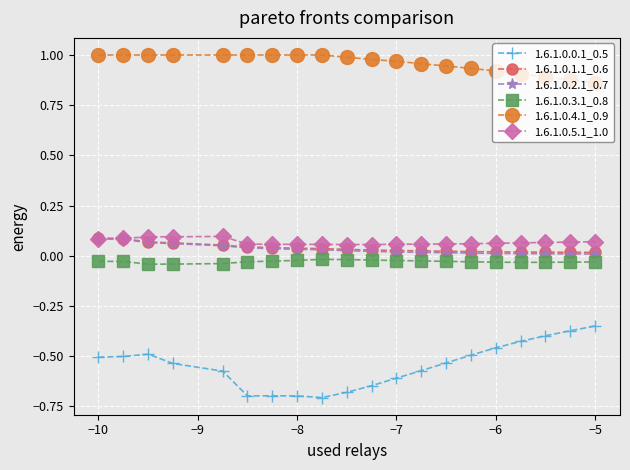

Which series has the largest total across all categories?

1.6.1.0.4.1_0.9